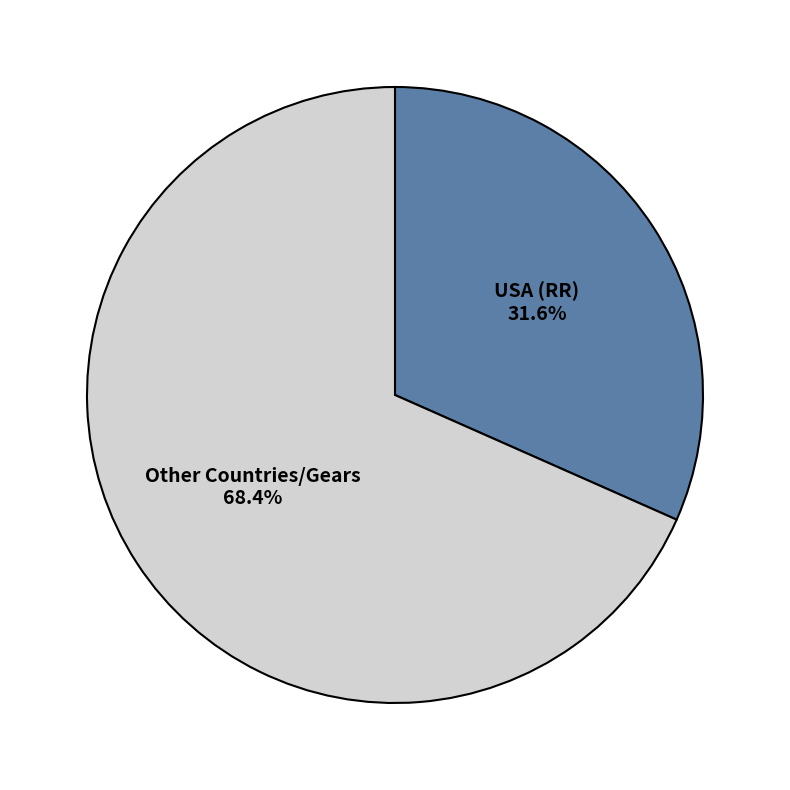

Approximately how many times larger is the value at USA (RR) compared to Other Countries/Gears?

0.5